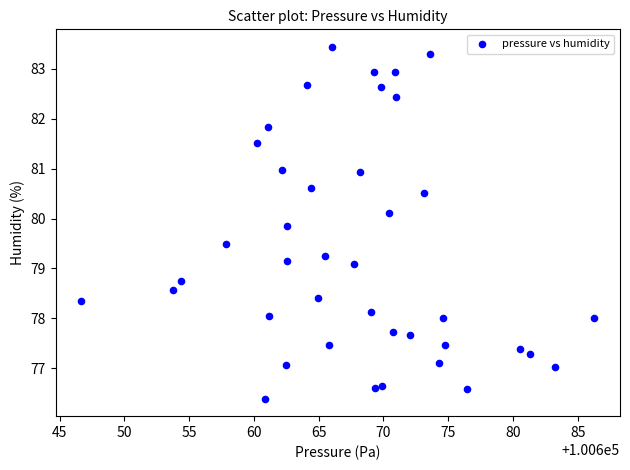

What is the range of X values (max minus min)?

39.6